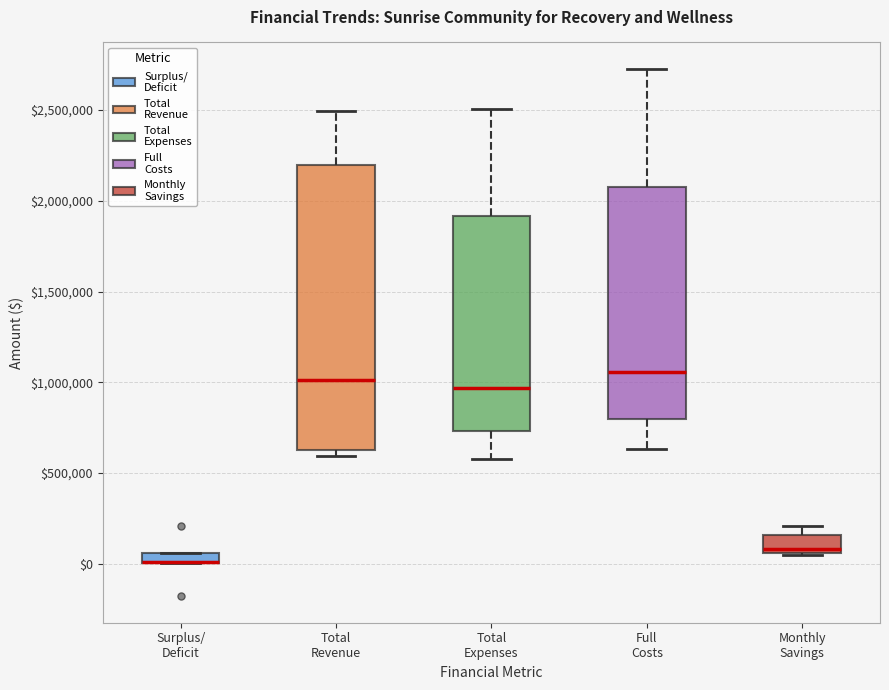

Where is the lower edge of the box for Total Revenue on the y-axis? The values are not printed on the chart, so give them approximately, as read against the axis.

650000